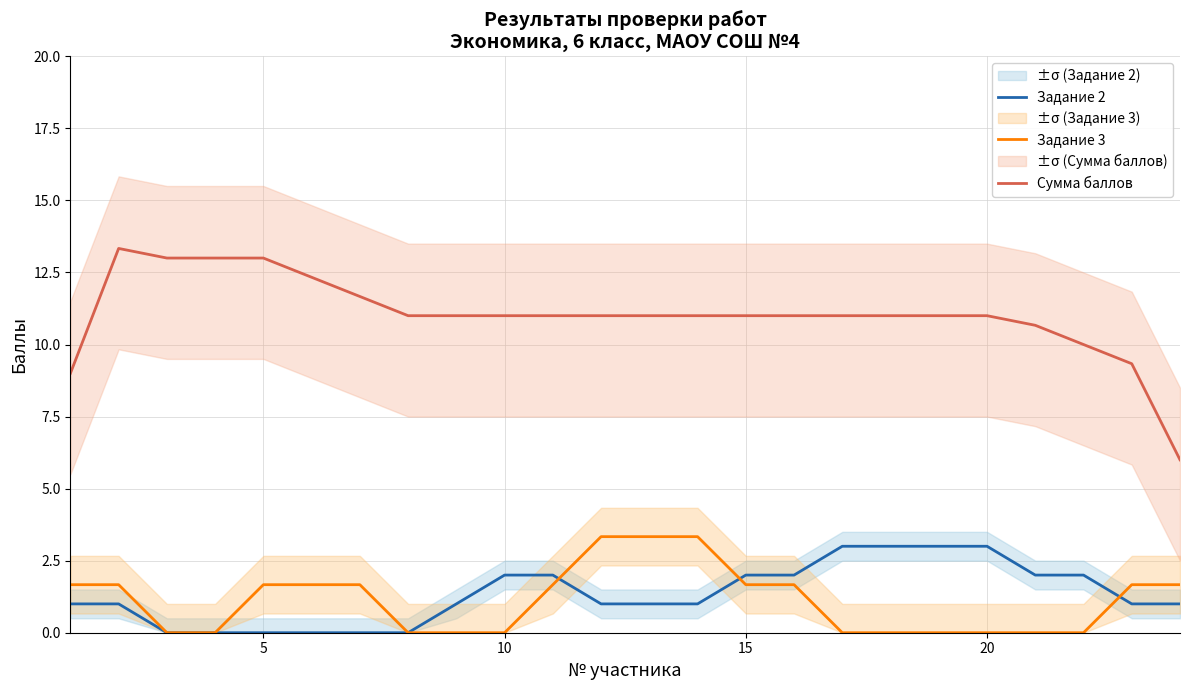

Reading left to right, transcribe all the data shown in this chart.

Задание 2: 1.0	1.0	0.0	0.0	0.0	0.0	0.0	0.0	1.0	2.0	2.0	1.0	1.0	1.0	2.0	2.0	3.0	3.0	3.0	3.0	2.0	2.0	1.0	1.0
Задание 3: 1.7	1.7	0.0	0.0	1.7	1.7	1.7	0.0	0.0	0.0	1.7	3.3	3.3	3.3	1.7	1.7	0.0	0.0	0.0	0.0	0.0	0.0	1.7	1.7
Сумма баллов: 9.0	13.3	13.0	13.0	13.0	12.3	11.7	11.0	11.0	11.0	11.0	11.0	11.0	11.0	11.0	11.0	11.0	11.0	11.0	11.0	10.7	10.0	9.3	6.0